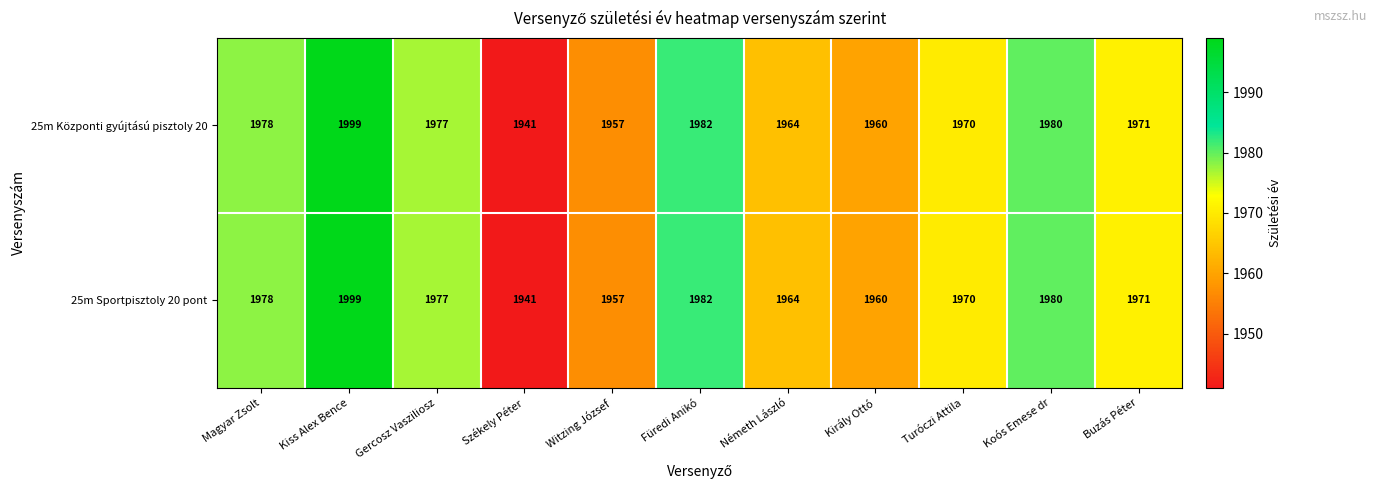

The value of 25m Sportpisztoly 20 pont at Kiss Alex Bence is 3115. True or false?

False